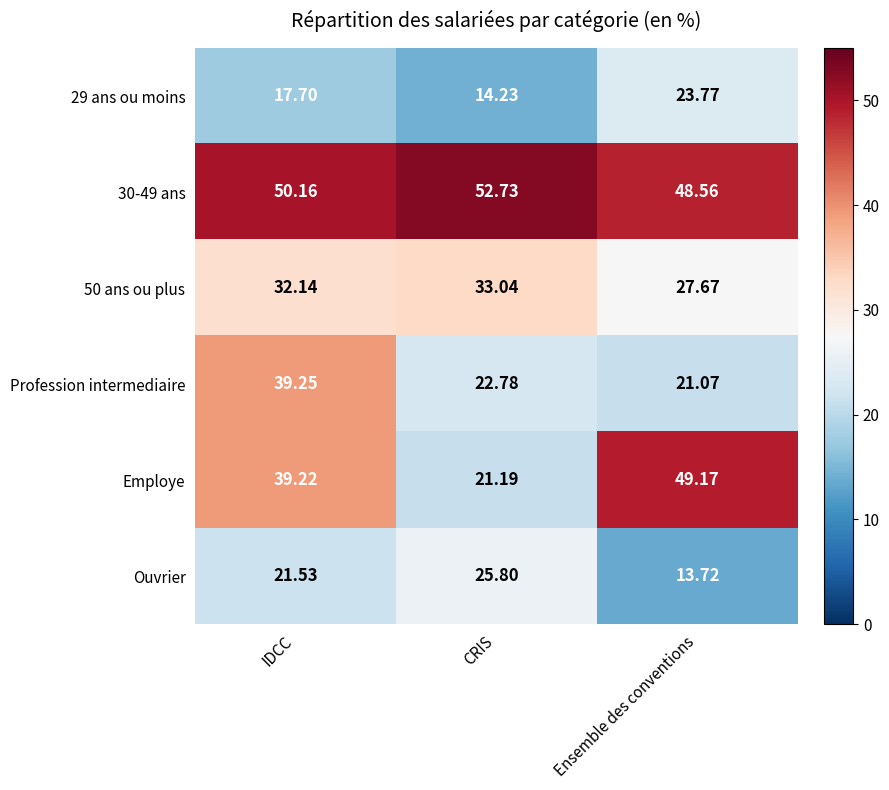

Where does the Profession intermediaire series first go above 22?

IDCC